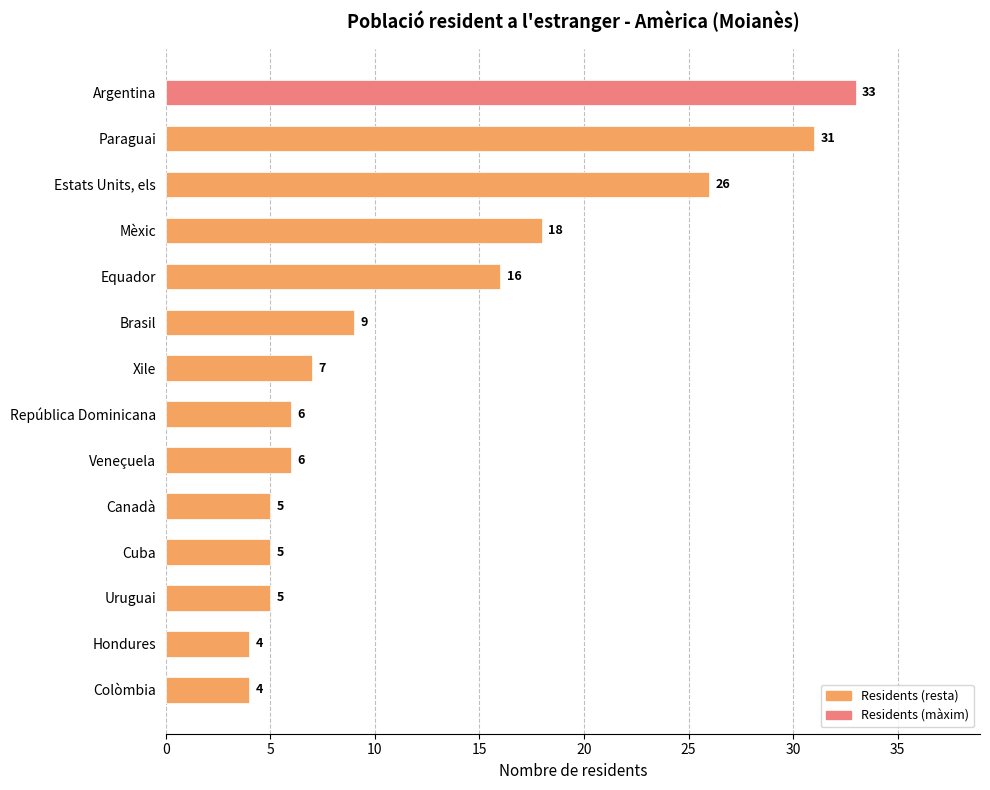

Reading top to bottom, what are all the values shown in this chart?

33	31	26	18	16	9	7	6	6	5	5	5	4	4